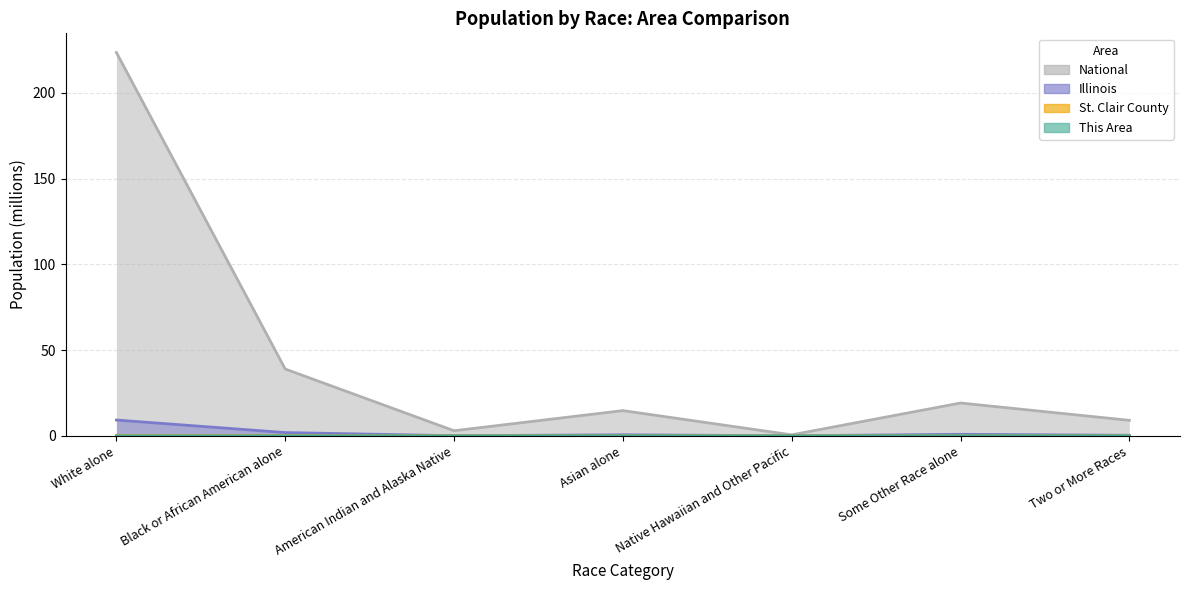

Reading left to right, transcribe all the data shown in this chart.

This Area: White alone=0.0	Black or African American alone=0.0	American Indian and Alaska Native=0.0	Asian alone=0.0	Native Hawaiian and Other Pacific=0.0	Some Other Race alone=0.0	Two or More Races=0.0
St. Clair County: White alone=0.2	Black or African American alone=0.1	American Indian and Alaska Native=0.0	Asian alone=0.0	Native Hawaiian and Other Pacific=0.0	Some Other Race alone=0.0	Two or More Races=0.0
Illinois: White alone=9.2	Black or African American alone=1.9	American Indian and Alaska Native=0.0	Asian alone=0.6	Native Hawaiian and Other Pacific=0.0	Some Other Race alone=0.9	Two or More Races=0.3
National: White alone=223.6	Black or African American alone=38.9	American Indian and Alaska Native=2.9	Asian alone=14.7	Native Hawaiian and Other Pacific=0.5	Some Other Race alone=19.1	Two or More Races=9.0